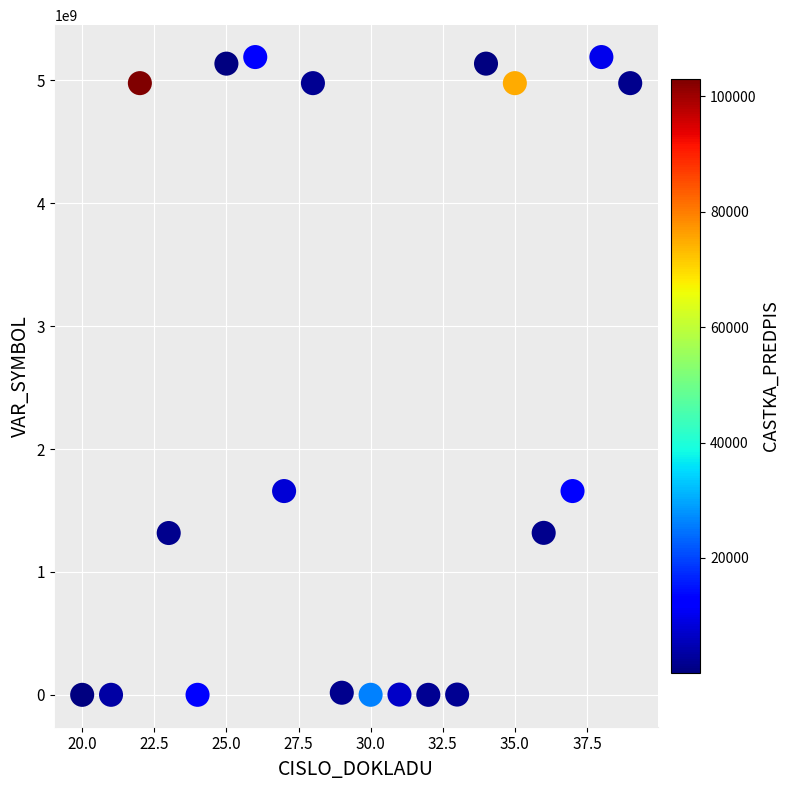

What is the range of X values (max minus min)?

19